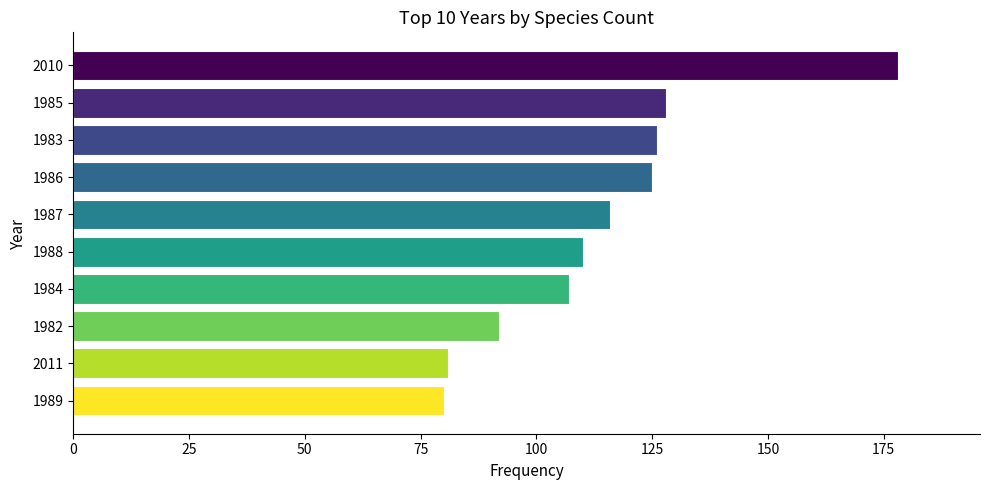

Read the value at 2011.

81